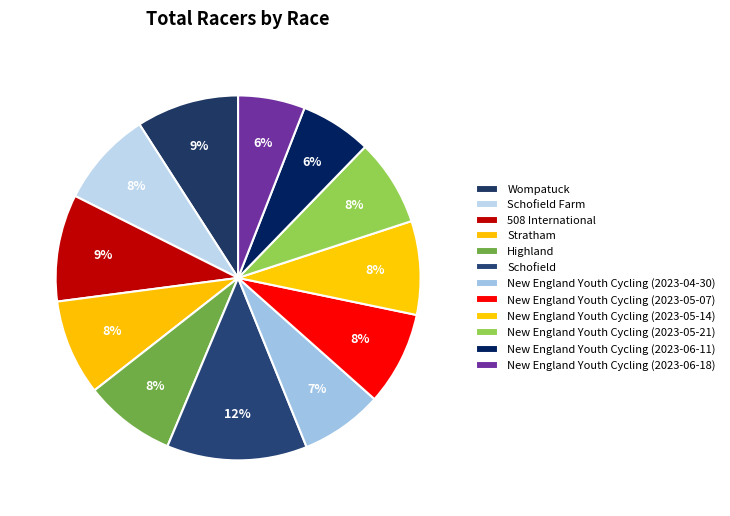

What percentage is the 508 International slice, to the nearest percent?

9%